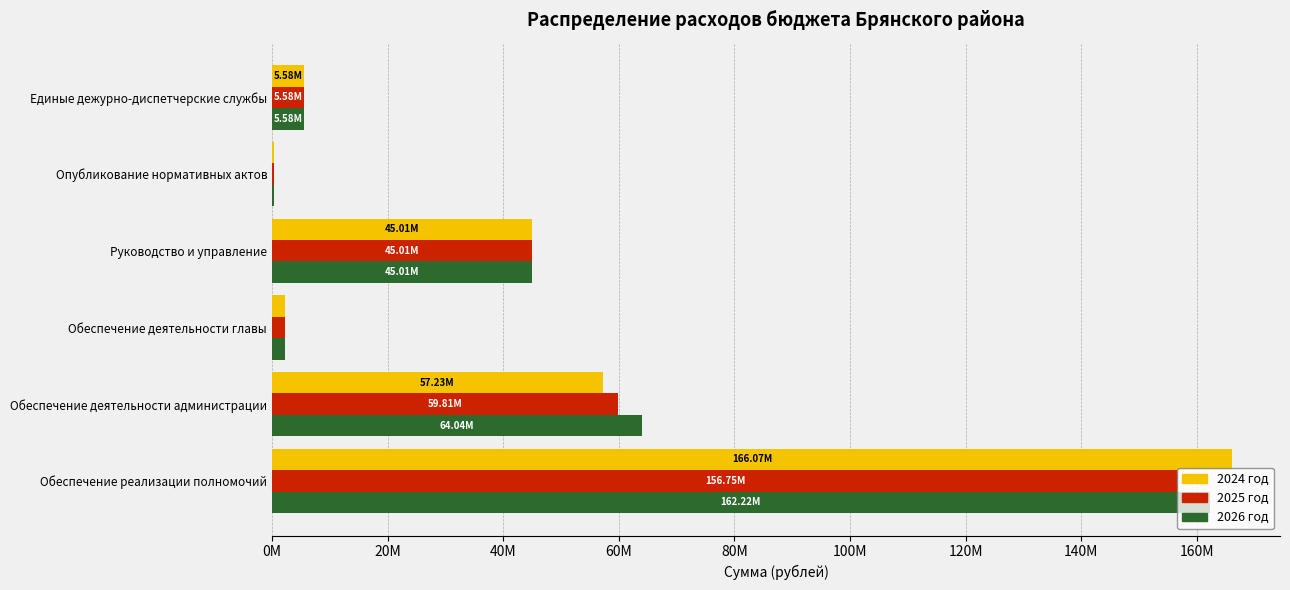

What are all the series names shown in the legend?

2024 год, 2025 год, 2026 год